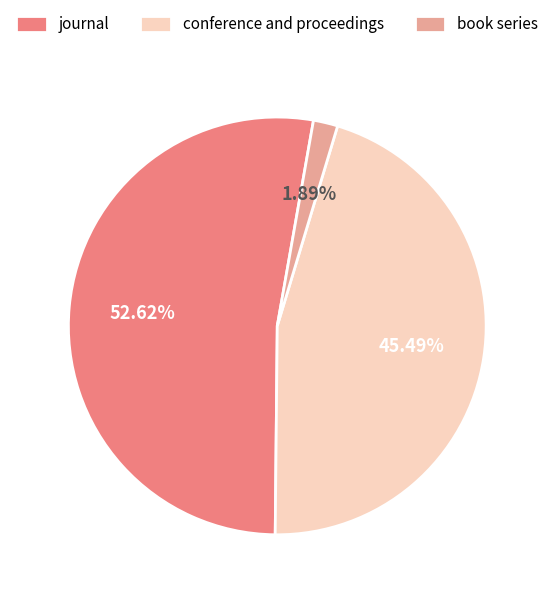

Do book series and journal together represent more than half of the pie?

Yes